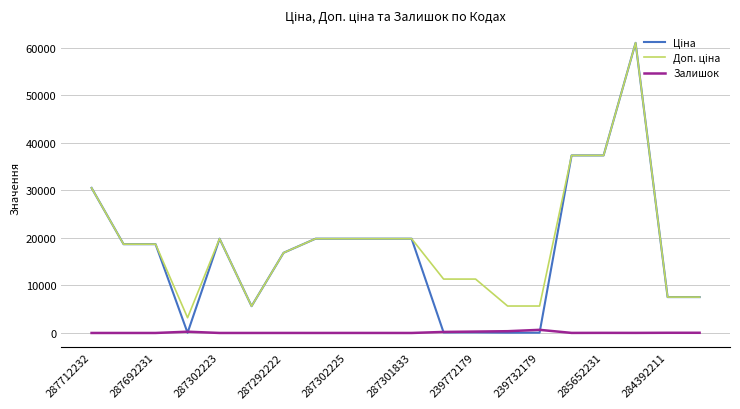

What is the maximum value shown in the chart?

61024.7